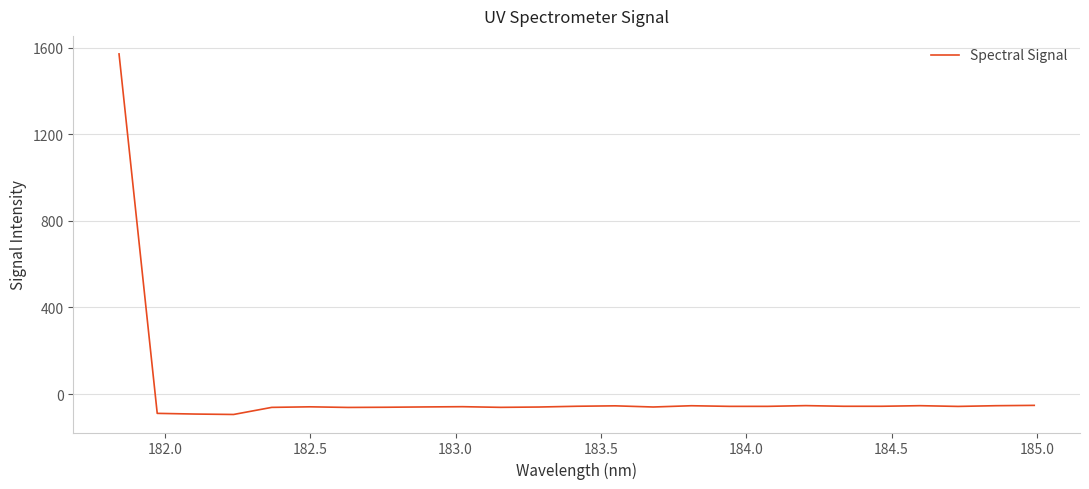

What is the maximum value shown in the chart?

1570.6